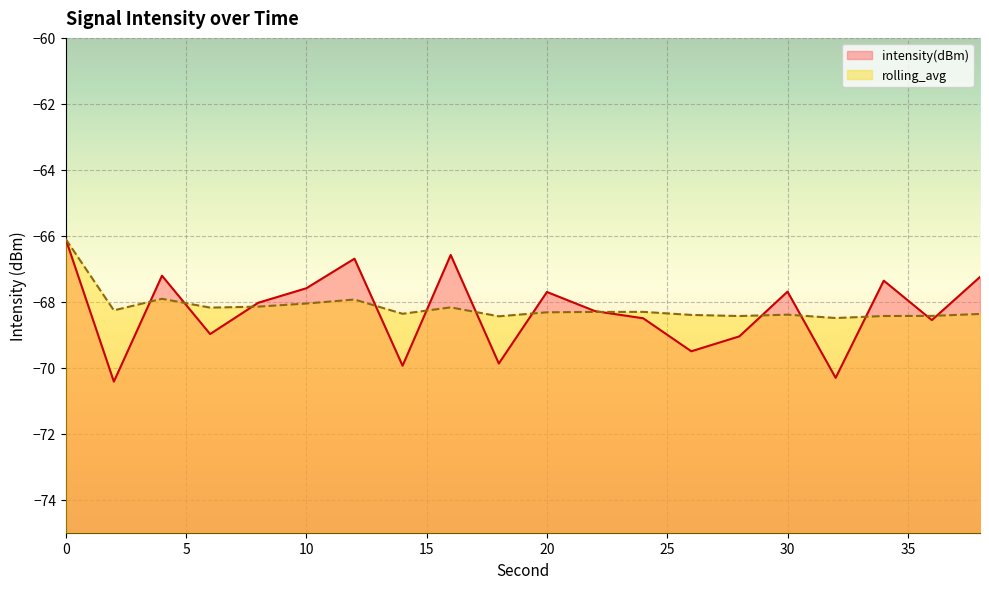

True or false: rolling_avg has more than 2 interior local peaks.

True